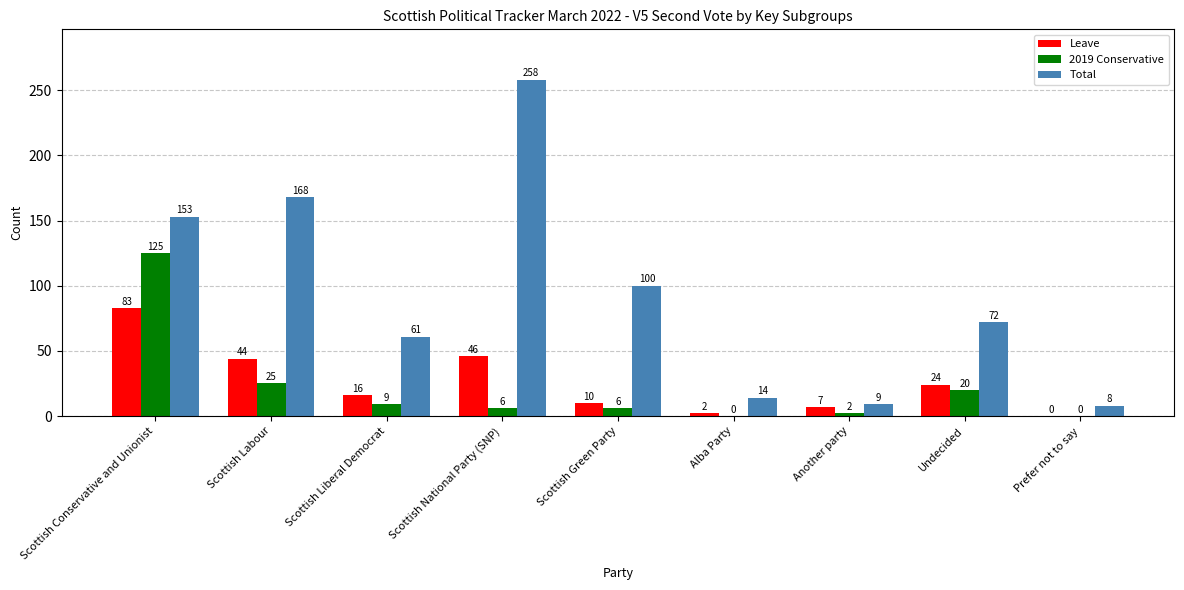

How many distinct data groups are displayed?

3